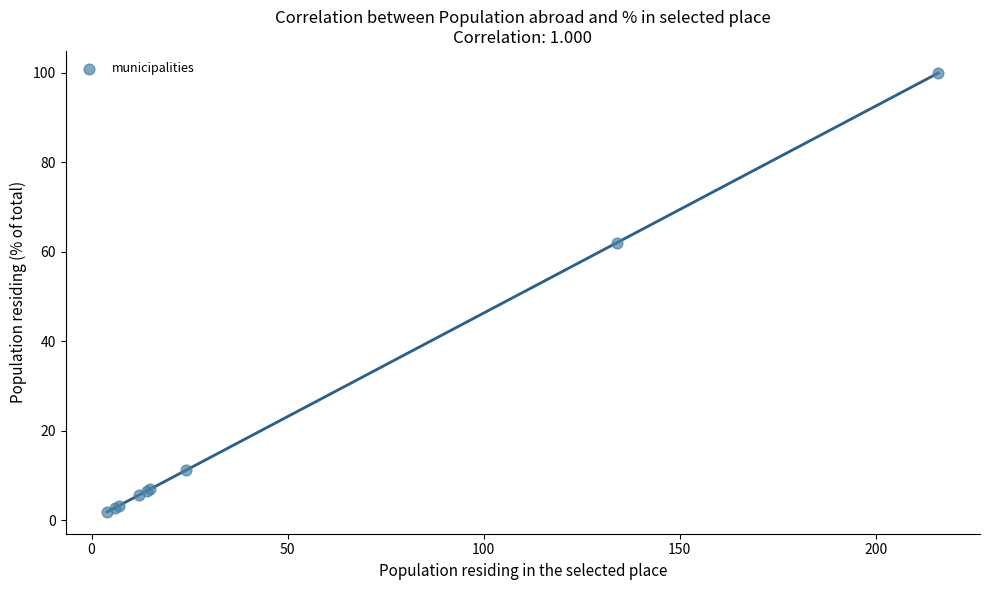

What Y value in the scatter plot is closest to 50?

62.0